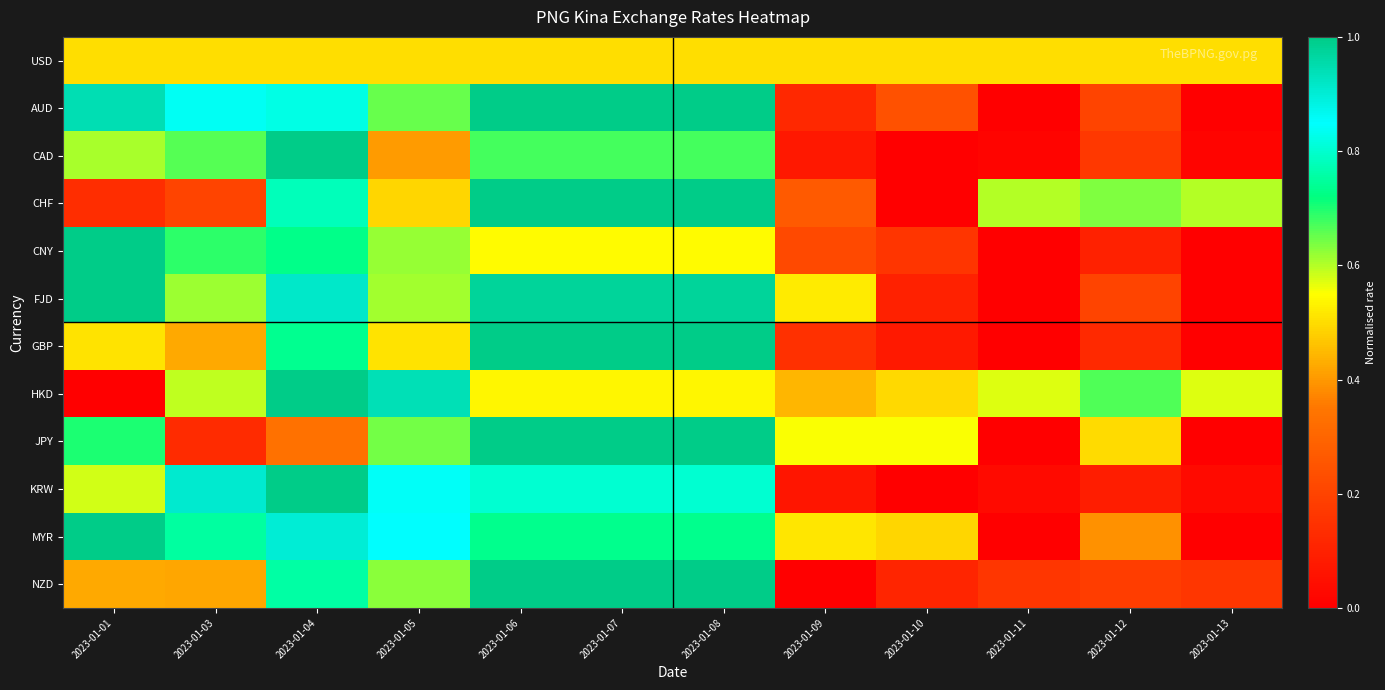

Reading left to right, what are all the values shown in this chart?

USD: 2023-01-01=0.5	2023-01-03=0.5	2023-01-04=0.5	2023-01-05=0.5	2023-01-06=0.5	2023-01-07=0.5	2023-01-08=0.5	2023-01-09=0.5	2023-01-10=0.5	2023-01-11=0.5	2023-01-12=0.5	2023-01-13=0.5
AUD: 2023-01-01=0.9	2023-01-03=0.8	2023-01-04=0.8	2023-01-05=0.7	2023-01-06=1.0	2023-01-07=1.0	2023-01-08=1.0	2023-01-09=0.1	2023-01-10=0.2	2023-01-11=0.0	2023-01-12=0.2	2023-01-13=0.0
CAD: 2023-01-01=0.6	2023-01-03=0.7	2023-01-04=1.0	2023-01-05=0.4	2023-01-06=0.7	2023-01-07=0.7	2023-01-08=0.7	2023-01-09=0.1	2023-01-10=0.0	2023-01-11=0.0	2023-01-12=0.2	2023-01-13=0.0
CHF: 2023-01-01=0.1	2023-01-03=0.2	2023-01-04=0.8	2023-01-05=0.5	2023-01-06=1.0	2023-01-07=1.0	2023-01-08=1.0	2023-01-09=0.3	2023-01-10=0.0	2023-01-11=0.6	2023-01-12=0.6	2023-01-13=0.6
CNY: 2023-01-01=1.0	2023-01-03=0.7	2023-01-04=0.7	2023-01-05=0.6	2023-01-06=0.5	2023-01-07=0.5	2023-01-08=0.5	2023-01-09=0.2	2023-01-10=0.2	2023-01-11=0.0	2023-01-12=0.1	2023-01-13=0.0
FJD: 2023-01-01=1.0	2023-01-03=0.6	2023-01-04=0.9	2023-01-05=0.6	2023-01-06=1.0	2023-01-07=1.0	2023-01-08=1.0	2023-01-09=0.5	2023-01-10=0.1	2023-01-11=0.0	2023-01-12=0.2	2023-01-13=0.0
GBP: 2023-01-01=0.5	2023-01-03=0.4	2023-01-04=0.7	2023-01-05=0.5	2023-01-06=1.0	2023-01-07=1.0	2023-01-08=1.0	2023-01-09=0.1	2023-01-10=0.1	2023-01-11=0.0	2023-01-12=0.1	2023-01-13=0.0
HKD: 2023-01-01=0.0	2023-01-03=0.6	2023-01-04=1.0	2023-01-05=0.9	2023-01-06=0.5	2023-01-07=0.5	2023-01-08=0.5	2023-01-09=0.4	2023-01-10=0.5	2023-01-11=0.6	2023-01-12=0.7	2023-01-13=0.6
JPY: 2023-01-01=0.7	2023-01-03=0.1	2023-01-04=0.3	2023-01-05=0.6	2023-01-06=1.0	2023-01-07=1.0	2023-01-08=1.0	2023-01-09=0.6	2023-01-10=0.6	2023-01-11=0.0	2023-01-12=0.5	2023-01-13=0.0
KRW: 2023-01-01=0.6	2023-01-03=0.9	2023-01-04=1.0	2023-01-05=0.8	2023-01-06=0.8	2023-01-07=0.8	2023-01-08=0.8	2023-01-09=0.1	2023-01-10=0.0	2023-01-11=0.0	2023-01-12=0.1	2023-01-13=0.0
MYR: 2023-01-01=1.0	2023-01-03=0.8	2023-01-04=0.9	2023-01-05=0.8	2023-01-06=0.7	2023-01-07=0.7	2023-01-08=0.7	2023-01-09=0.5	2023-01-10=0.5	2023-01-11=0.0	2023-01-12=0.4	2023-01-13=0.0
NZD: 2023-01-01=0.4	2023-01-03=0.4	2023-01-04=0.8	2023-01-05=0.6	2023-01-06=1.0	2023-01-07=1.0	2023-01-08=1.0	2023-01-09=0.0	2023-01-10=0.1	2023-01-11=0.2	2023-01-12=0.2	2023-01-13=0.2